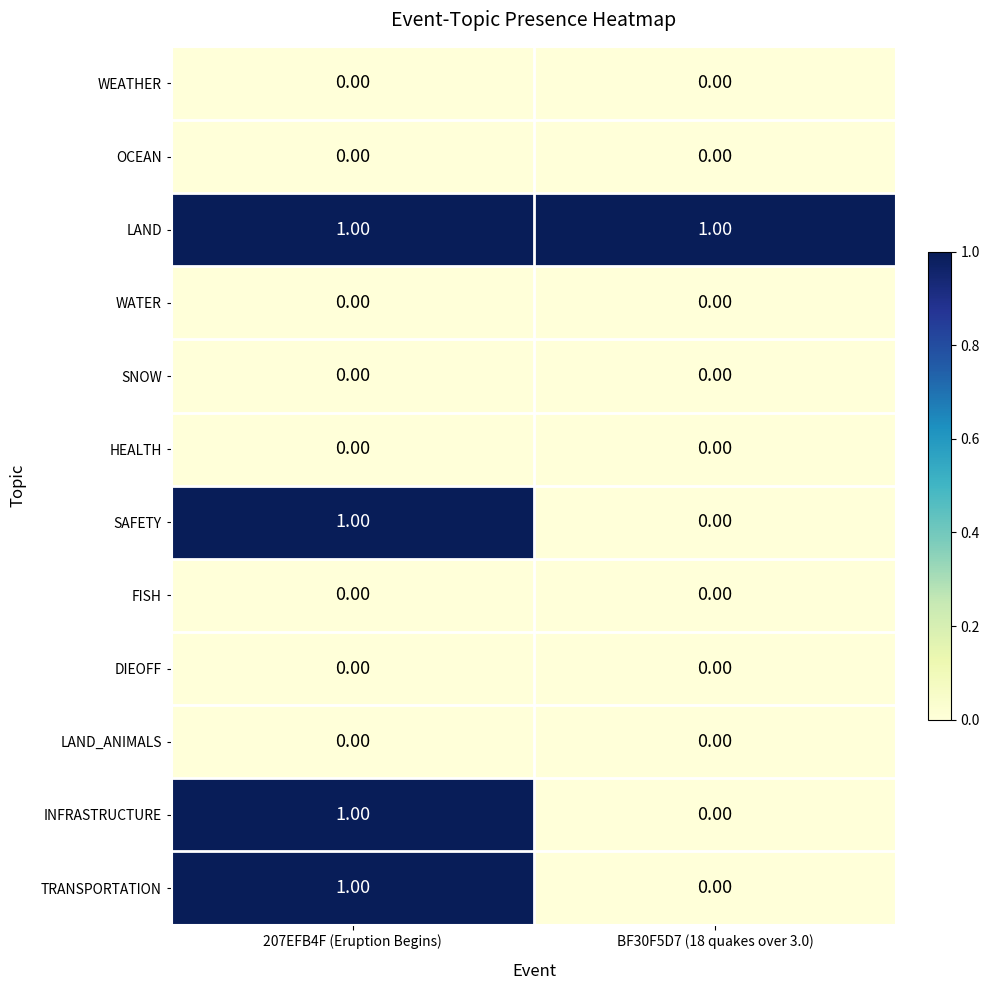

Which series has the largest total across all categories?

LAND